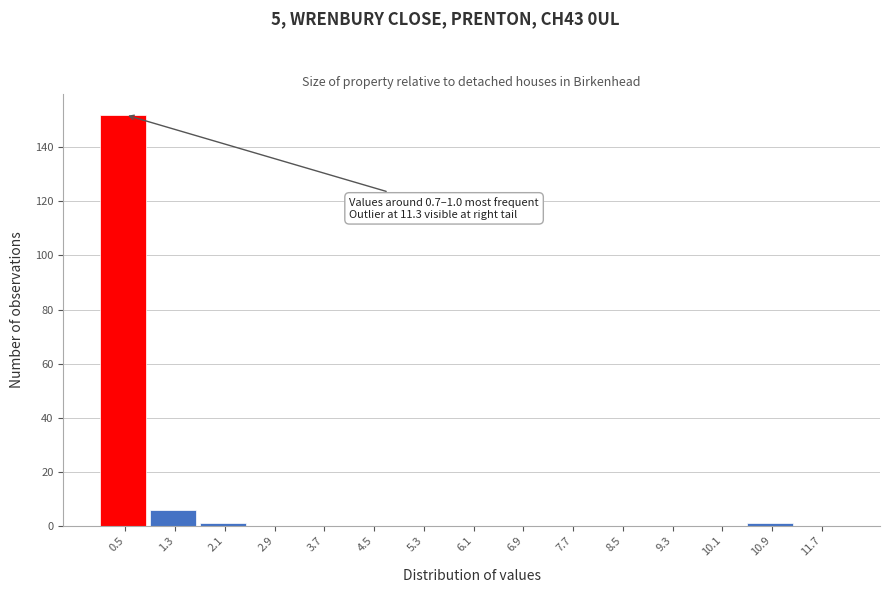

Reading left to right, list all the values displayed in this chart.

0.5=152	1.3=6	2.1=1	2.9=0	3.7=0	4.5=0	5.3=0	6.1=0	6.9=0	7.7=0	8.5=0	9.3=0	10.1=0	10.9=1	11.7=0